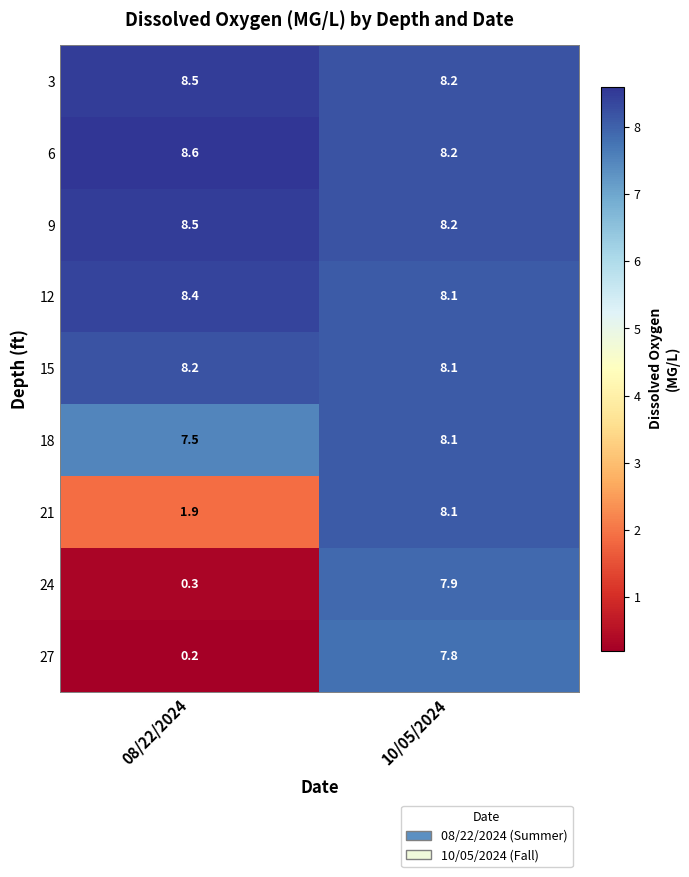

What is the minimum value shown in the chart?

0.2